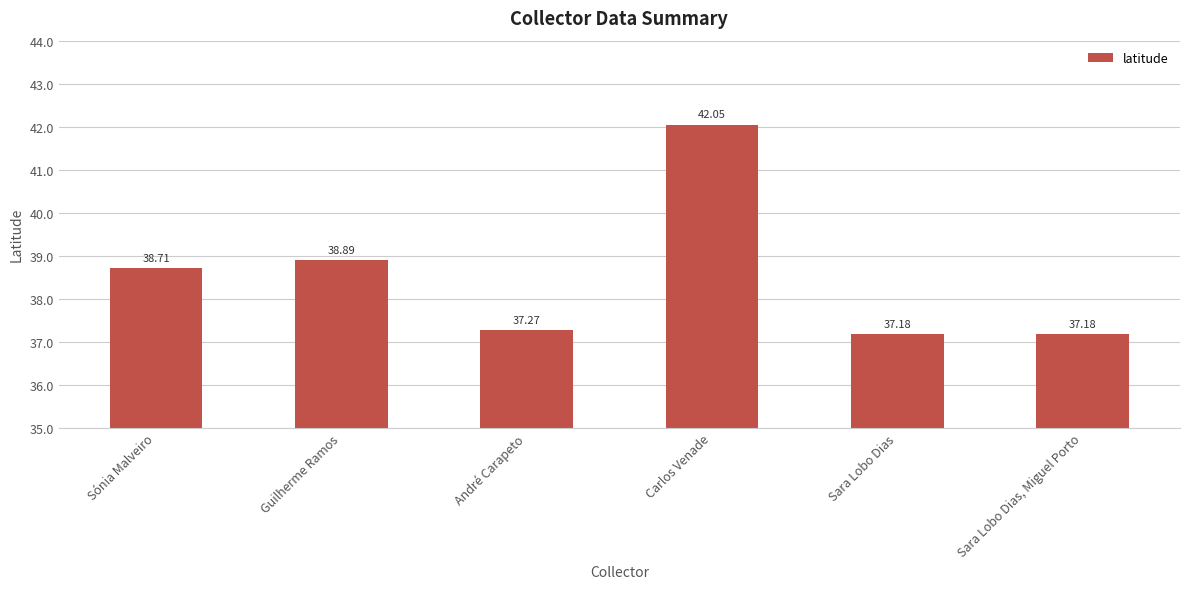

What is the change in value from Sónia Malveiro to Sara Lobo Dias, Miguel Porto?

-1.5